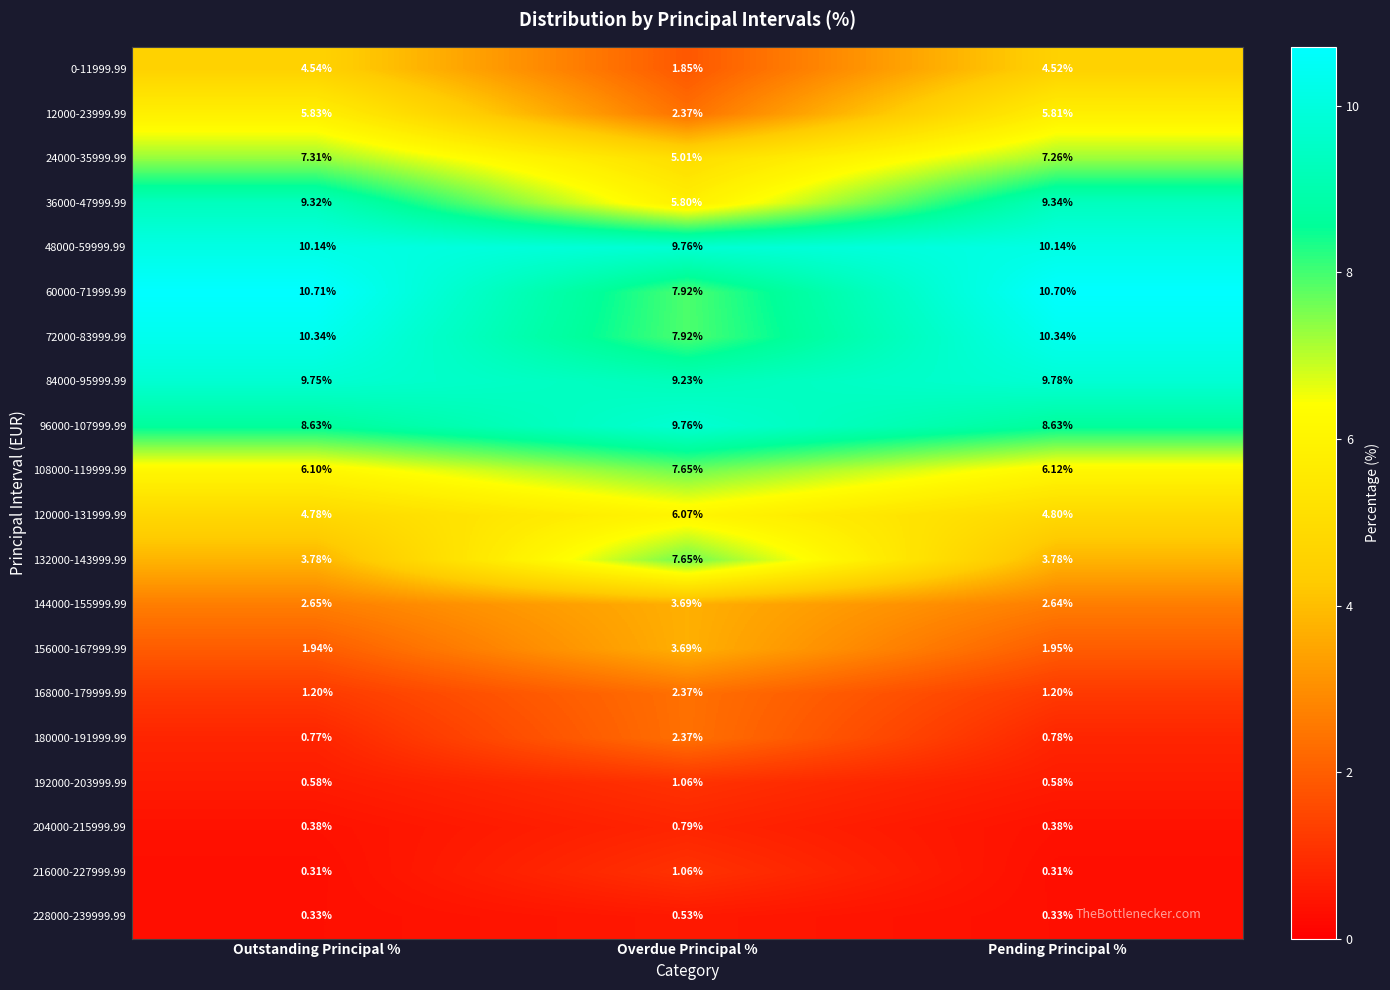

Count the number of data series in this chart.

20